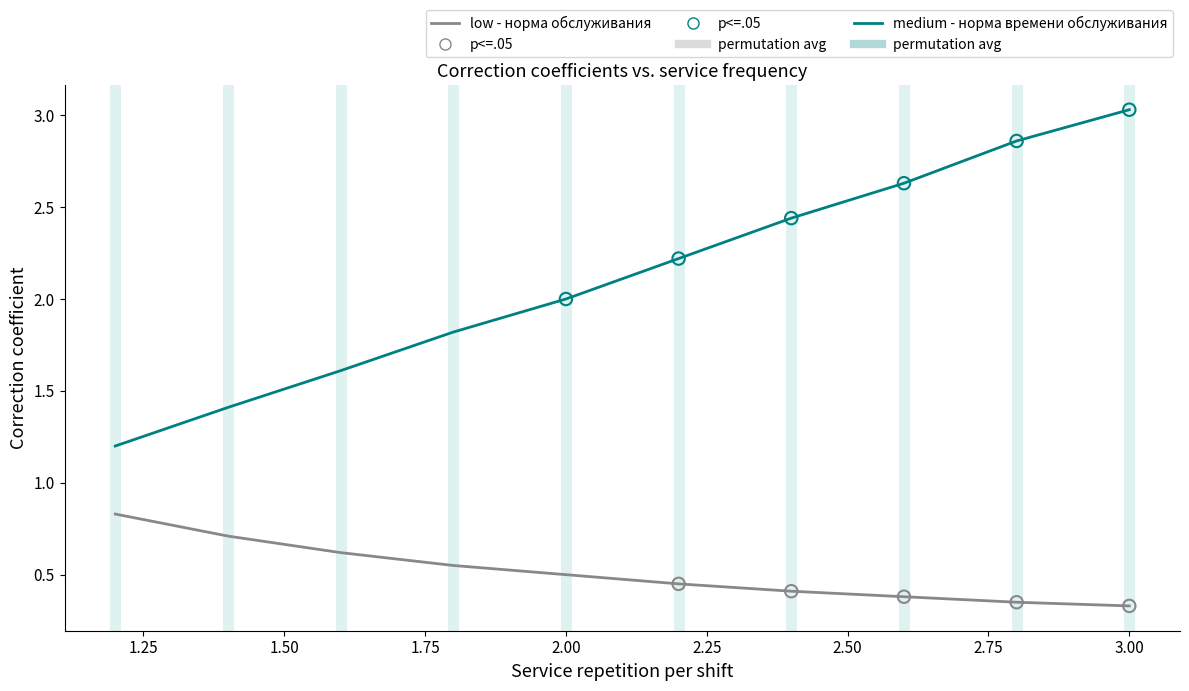

Which series has the largest total across all categories?

medium - норма времени обслуживания